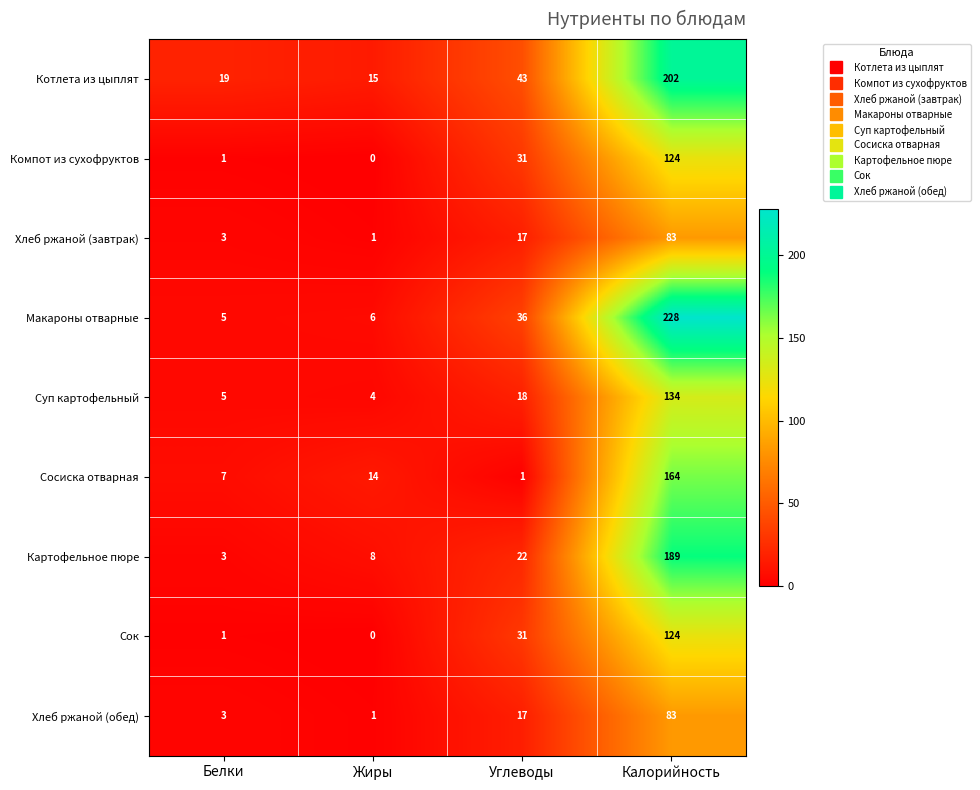

Rank the categories by Сок value from lowest to highest.

Жиры, Белки, Углеводы, Калорийность